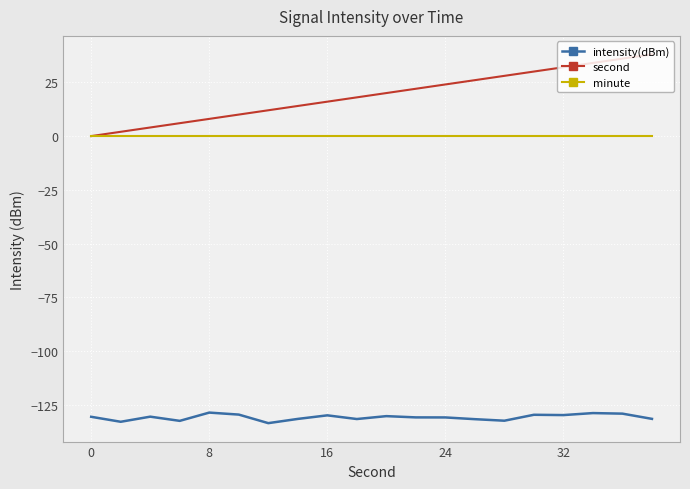

Which series has the largest total across all categories?

second